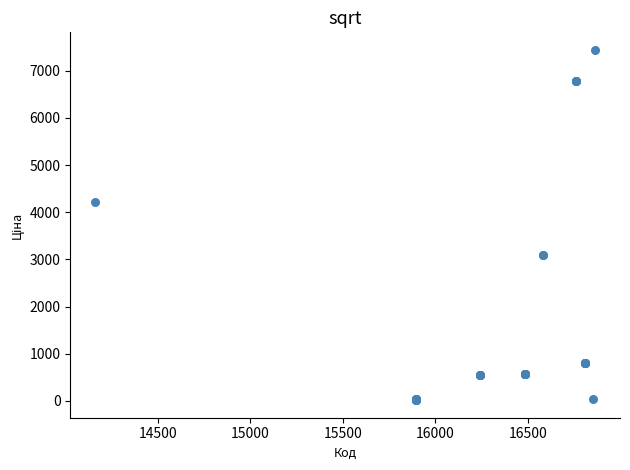

What Y value in the scatter plot is closest to 3730?

4209.5